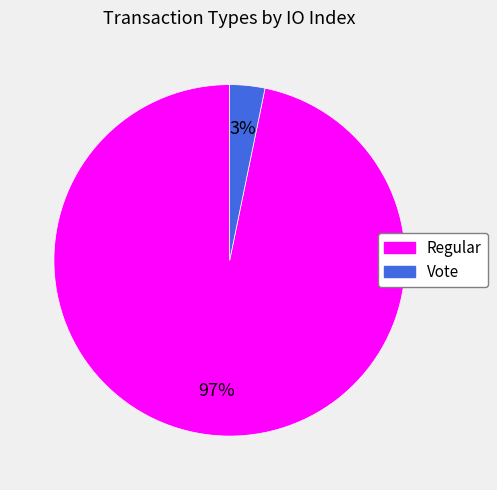

Which has a higher value, Vote or Regular?

Regular